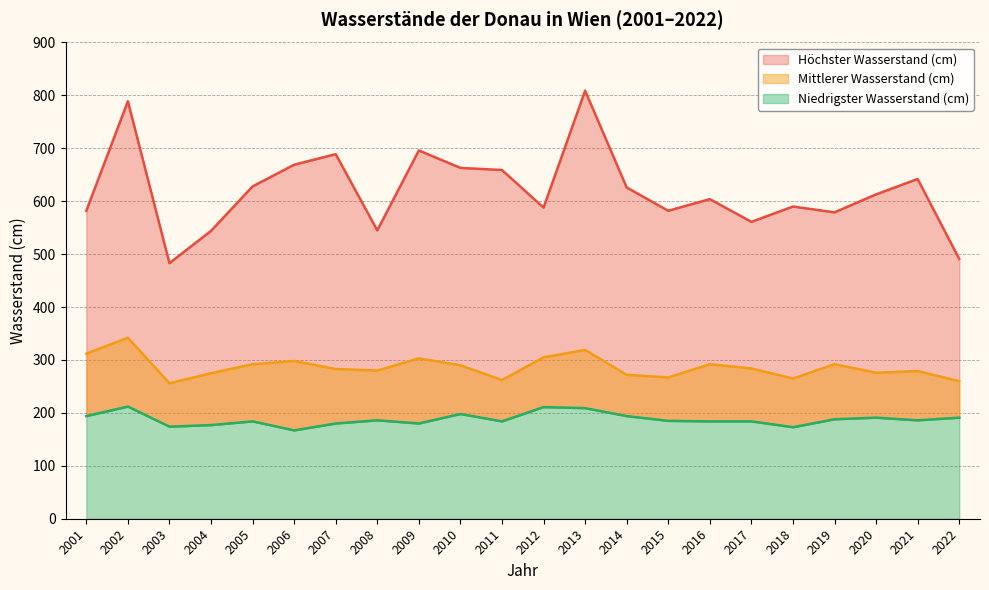

Is it true that Mittlerer Wasserstand (cm) equals 493 at 2008?

False